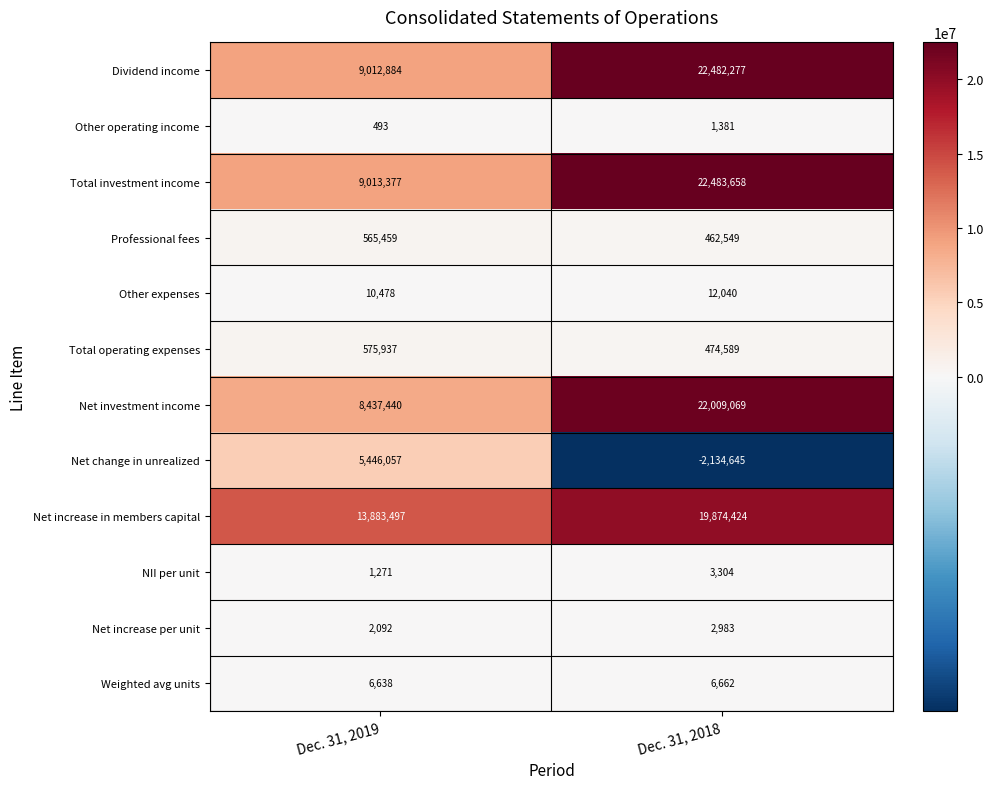

At which category does the chart reach its minimum across all series?

Dec. 31, 2018